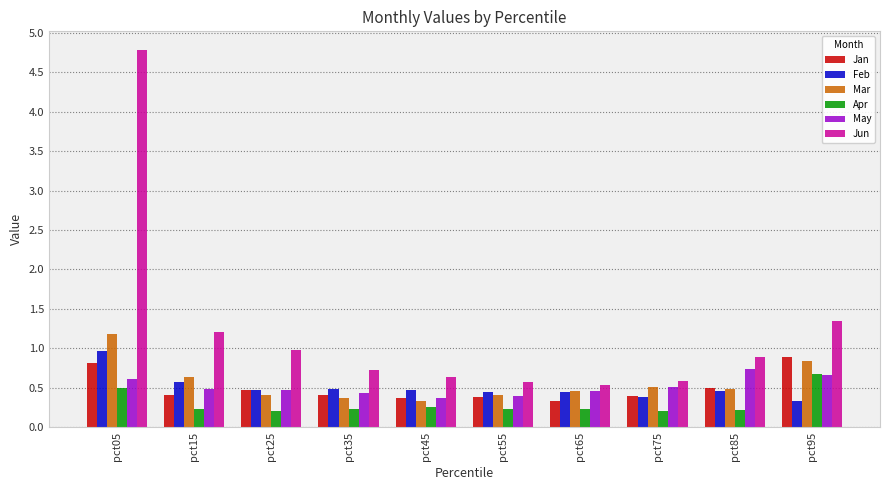

At which category is the sum across all series the highest?

pct05